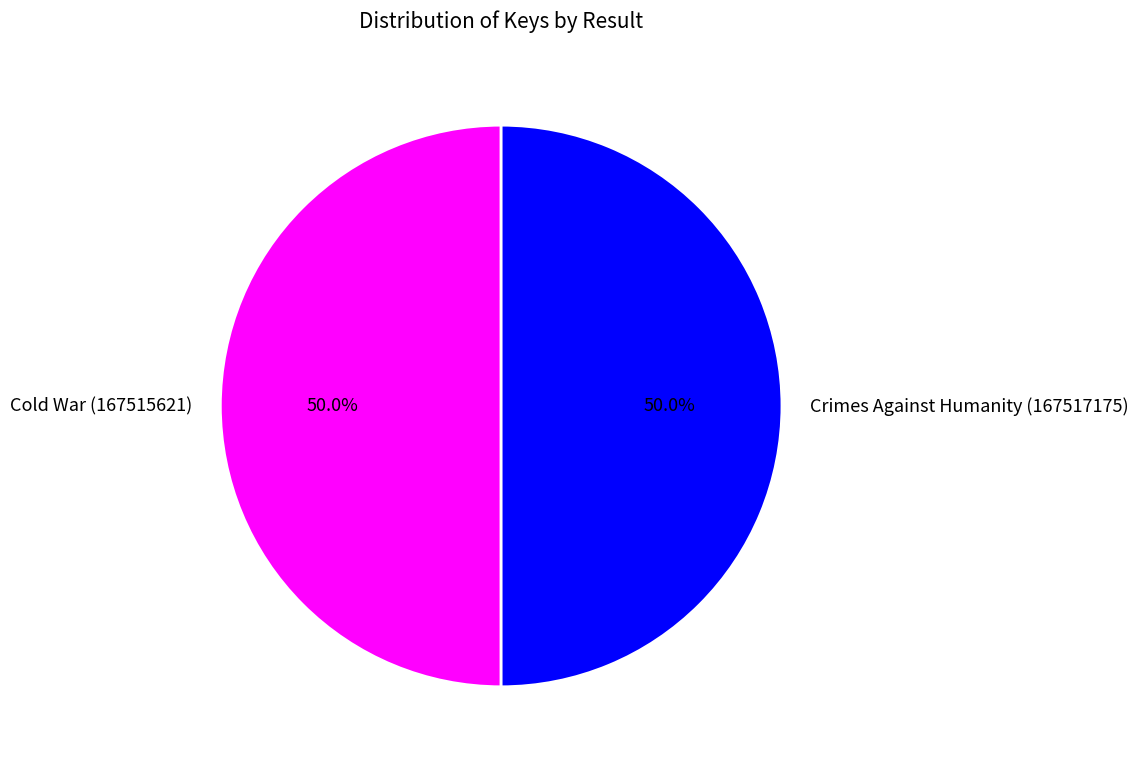

To the nearest percent, what is the combined percentage of Crimes Against Humanity (167517175) and Cold War (167515621)?

100%